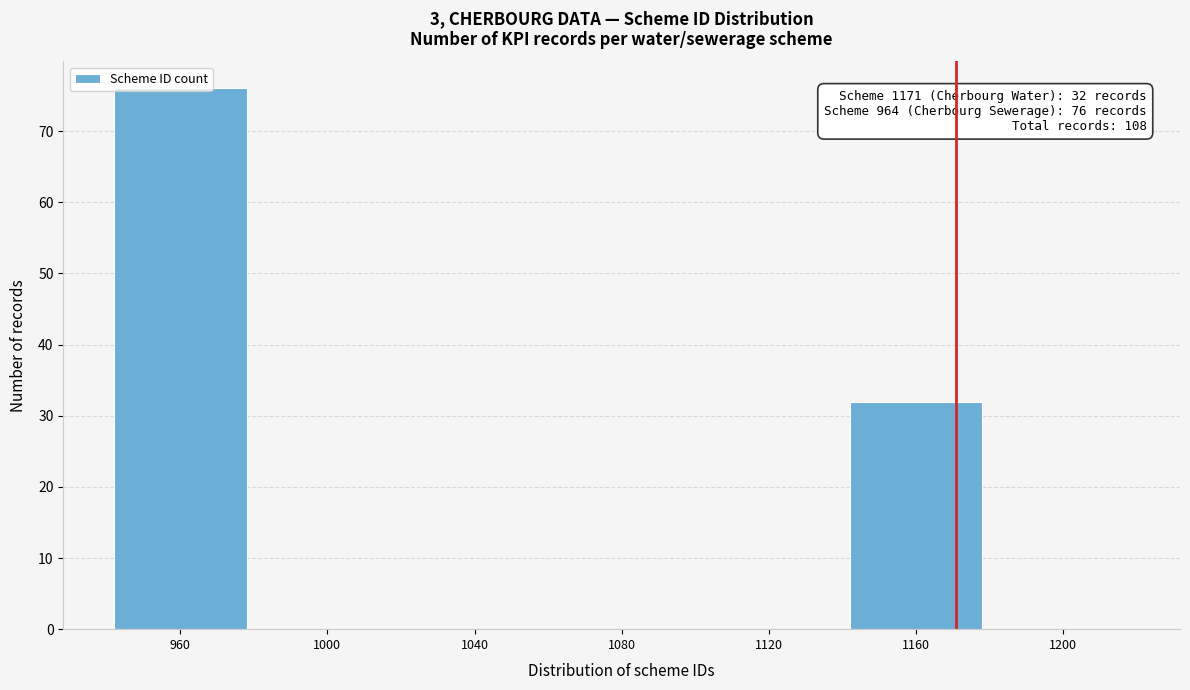

At which label is the value closest to 38?

1160